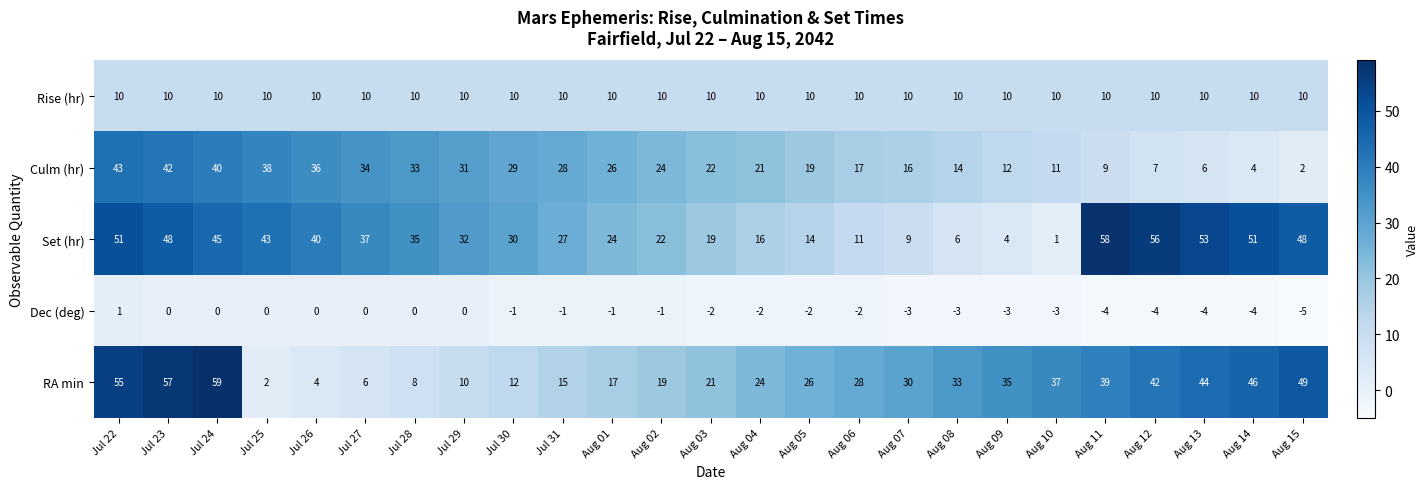

The value of Rise (hr) at Jul 23 is 3. True or false?

False